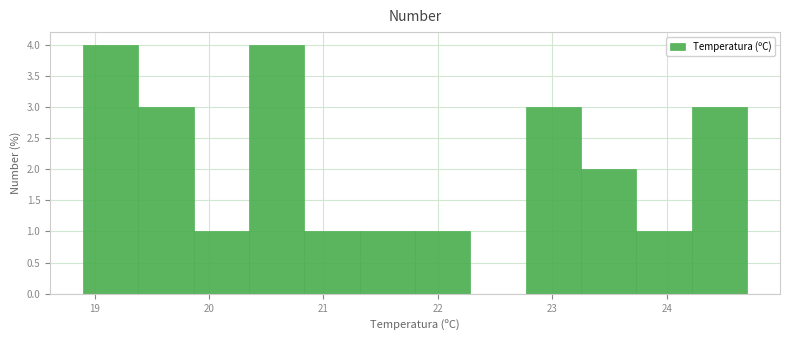

Reading left to right, list every bar in this chart as the range it spans on the x-axis followed by its height. Neither the bar edges nor the heights are printed on the chart, so give them approximately, as read against the axes.

18.9 to 19.4: 4
19.4 to 19.9: 3
19.9 to 20.4: 1
20.4 to 20.8: 4
20.8 to 21.3: 1
21.3 to 21.8: 1
21.8 to 22.3: 1
22.3 to 22.8: 0
22.8 to 23.3: 3
23.3 to 23.7: 2
23.7 to 24.2: 1
24.2 to 24.7: 3